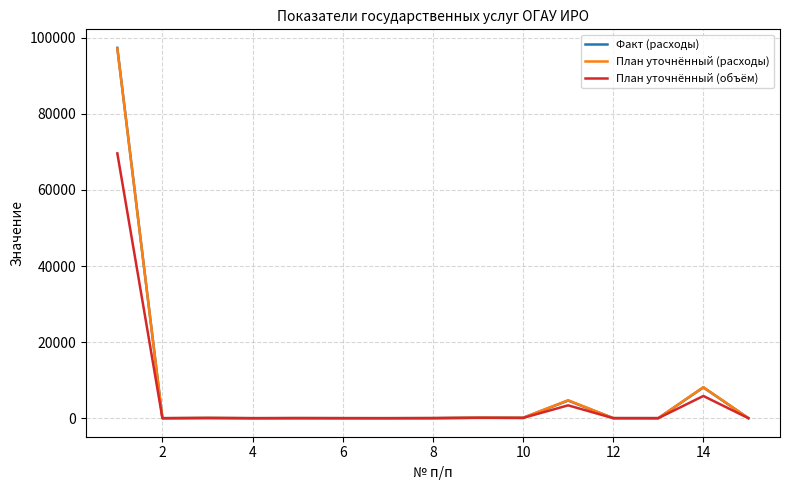

Is this an area chart (filled region under the line)?

No